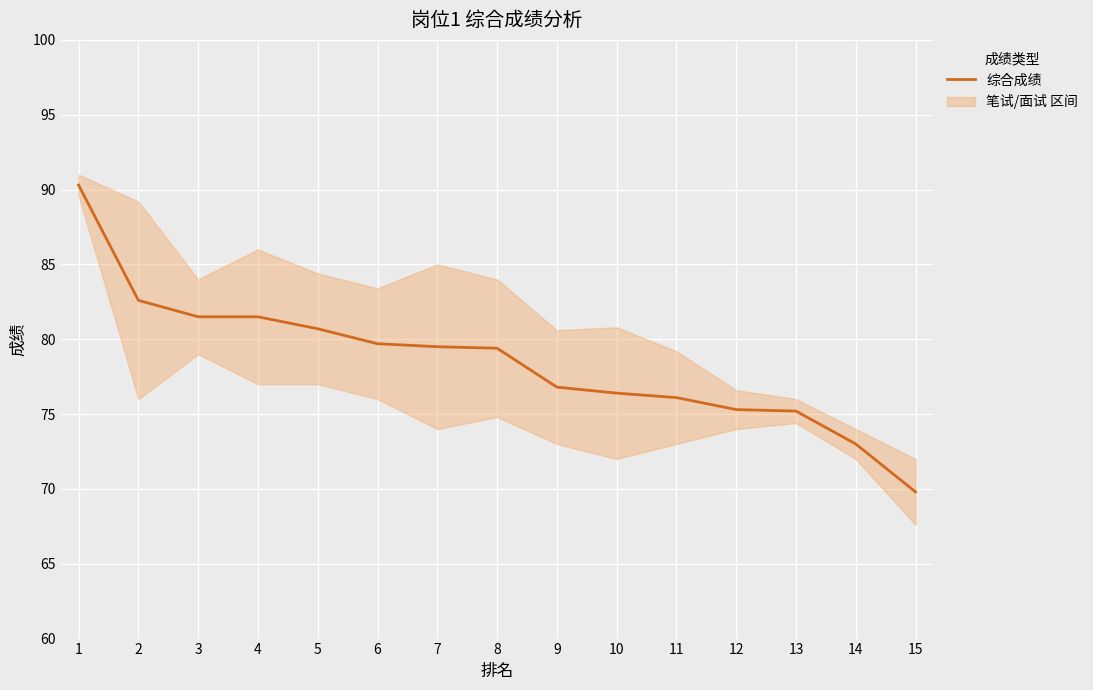

Where does the data first go above 79?

1